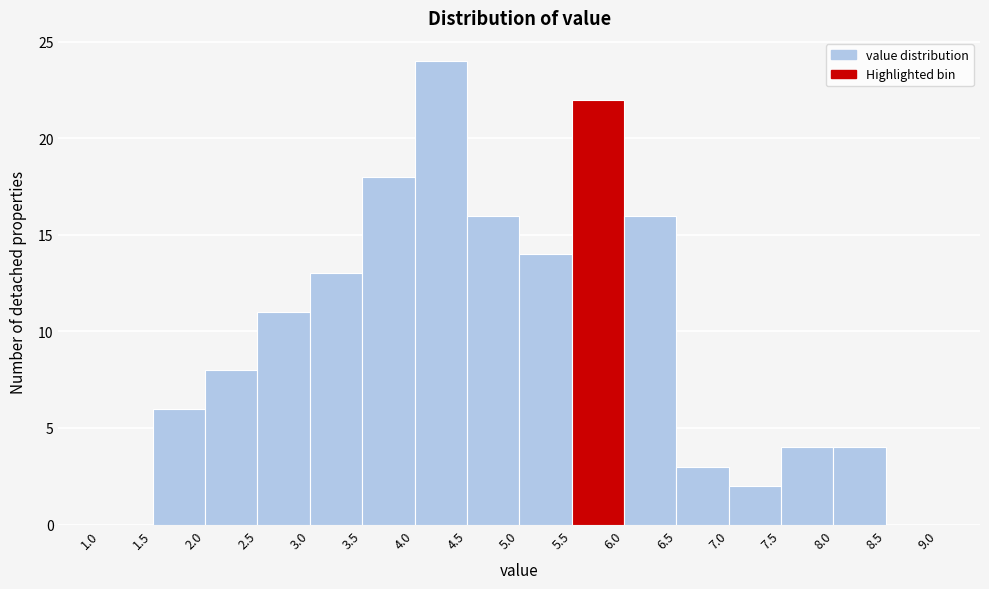

Reading left to right, transcribe this chart: for each bar, give the range it covers on the x-axis and its height. The values are not printed on the chart, so give them approximately, as read against the axis.

1.0 to 1.5: 0
1.5 to 2.0: 6
2.0 to 2.5: 8
2.5 to 3.0: 11
3.0 to 3.5: 13
3.5 to 4.0: 18
4.0 to 4.5: 24
4.5 to 5.0: 16
5.0 to 5.5: 14
5.5 to 6.0: 22
6.0 to 6.5: 16
6.5 to 7.0: 3
7.0 to 7.5: 2
7.5 to 8.0: 4
8.0 to 8.5: 4
8.5 to 9.0: 0